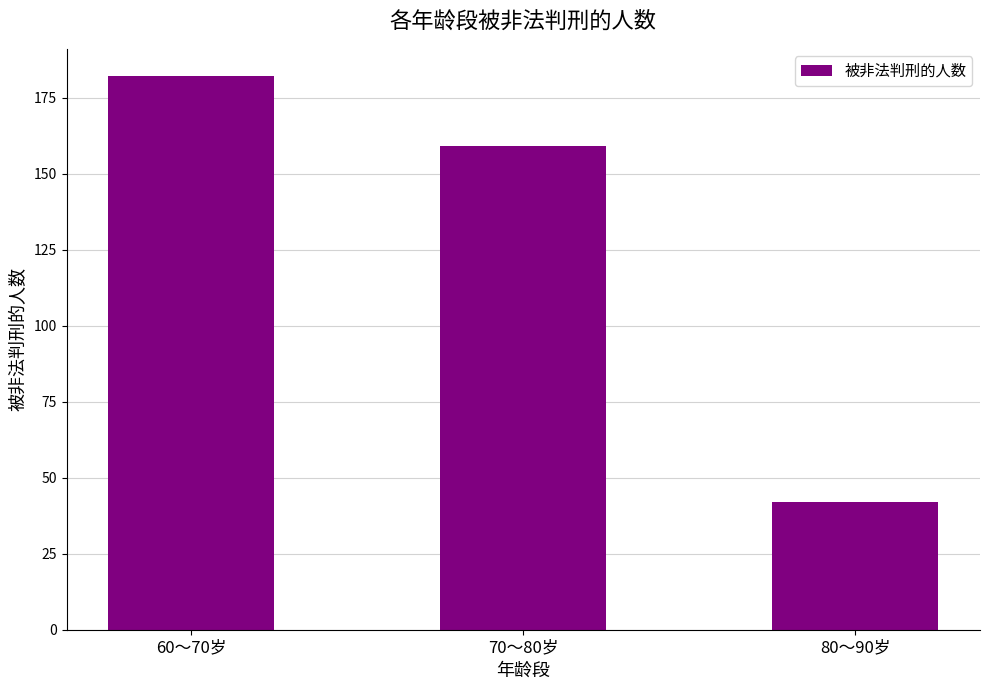

What is the sum of the values at 60～70岁 and 70～80岁?

341